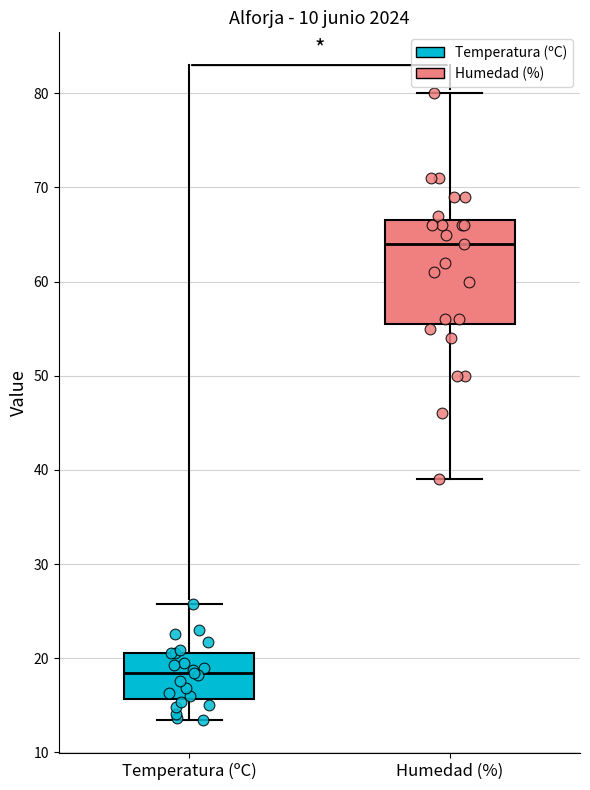

Reading left to right, read every box against the y-axis: the position of its median line, the range the box covers, and the ends of its whiskers. The values are not printed on the chart, so give them approximately, as read against the axis.

Temperatura (ºC): median 18, box 16 to 21, whiskers 13 to 26
Humedad (%): median 64, box 56 to 67, whiskers 39 to 80